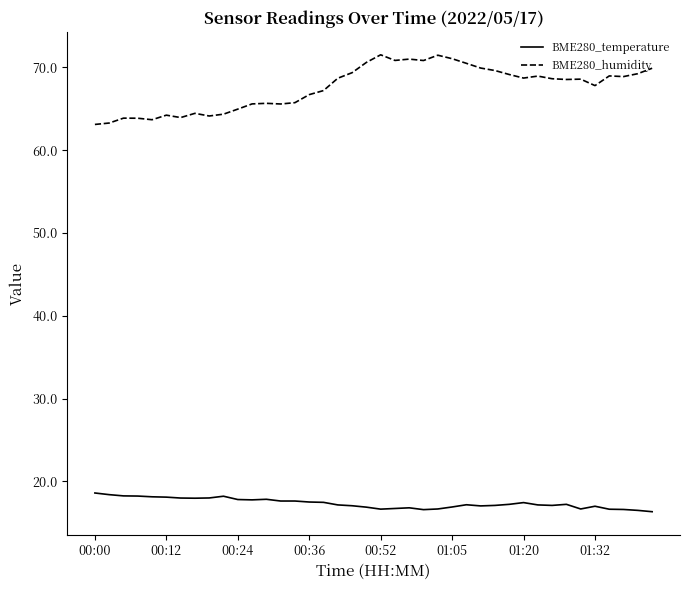

What is the difference between the maximum and minimum values in the BME280_temperature series?

2.3